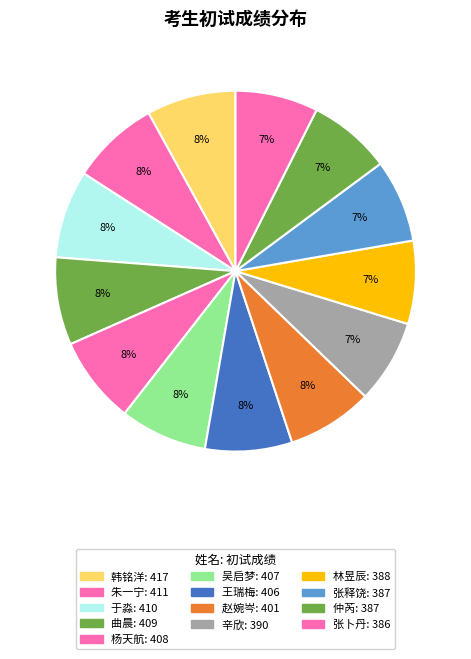

How many slices are in this pie chart?

13